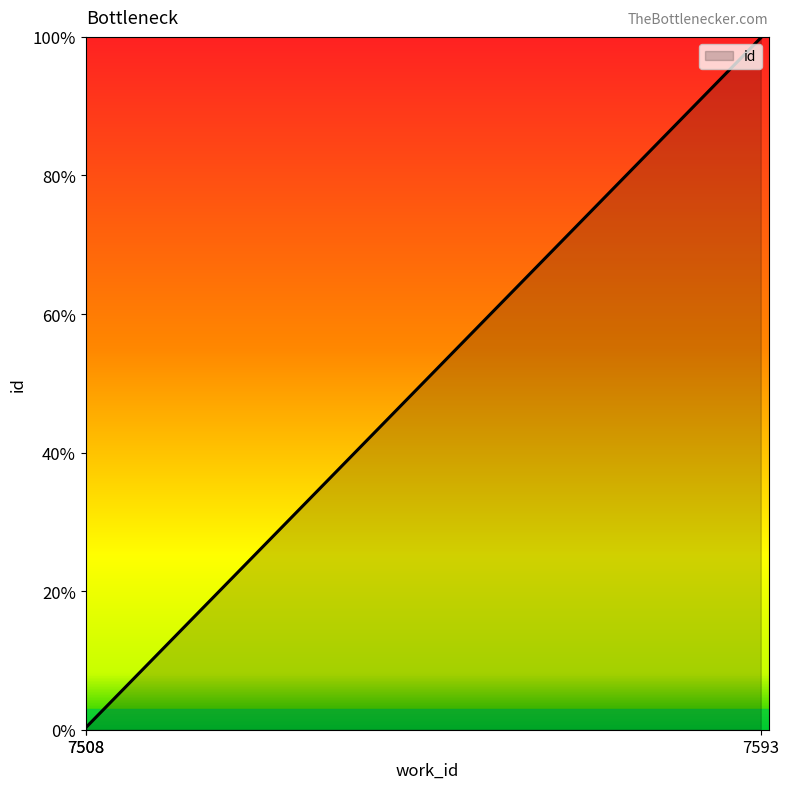

The chart shows a value of -0.6 at 7508. True or false?

False